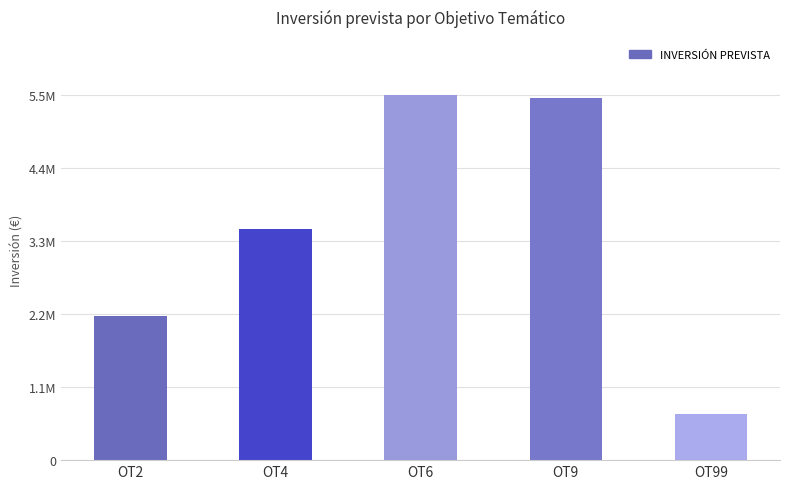

Does the chart contain any negative values?

No